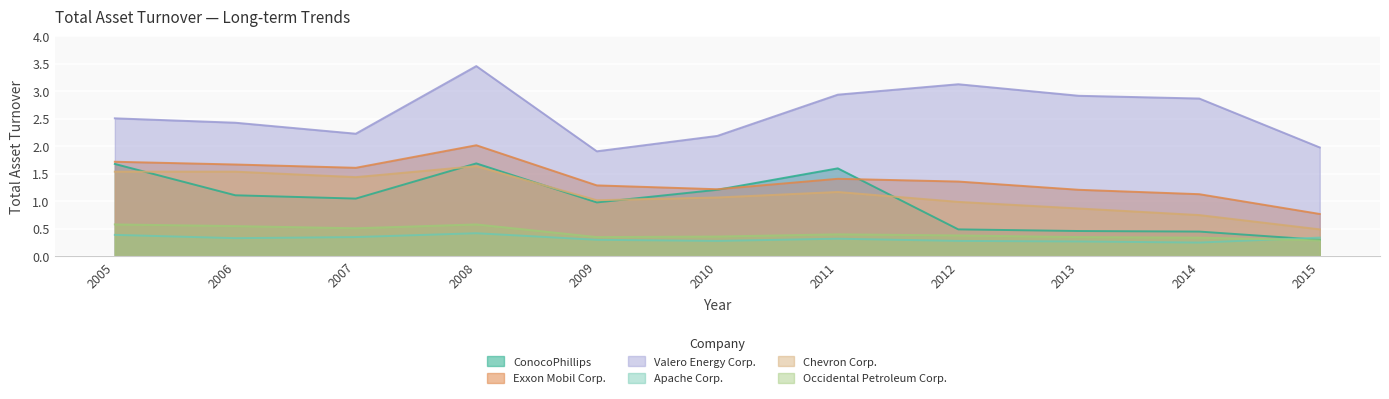

Reading right to left, list all the values displayed in this chart.

ConocoPhillips: 0.3	0.5	0.5	0.5	1.6	1.2	1.0	1.7	1.1	1.1	1.7
Exxon Mobil Corp.: 0.8	1.1	1.2	1.4	1.4	1.2	1.3	2.0	1.6	1.7	1.7
Valero Energy Corp.: 2.0	2.9	2.9	3.1	2.9	2.2	1.9	3.5	2.2	2.4	2.5
Apache Corp.: 0.3	0.2	0.3	0.3	0.3	0.3	0.3	0.4	0.3	0.3	0.4
Chevron Corp.: 0.5	0.8	0.9	1.0	1.2	1.1	1.0	1.6	1.4	1.5	1.5
Occidental Petroleum Corp.: 0.3	0.3	0.3	0.4	0.4	0.4	0.3	0.6	0.5	0.6	0.6